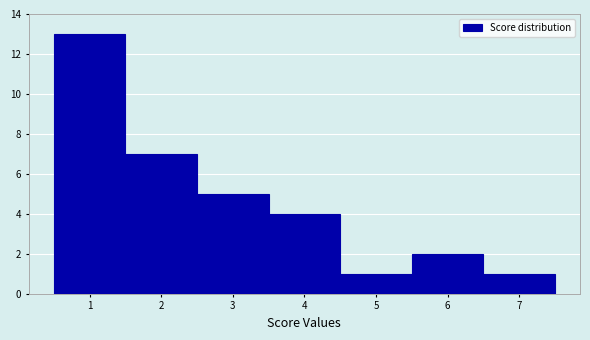

Over which range of the x-axis is the bar tallest?

0.5 to 1.5